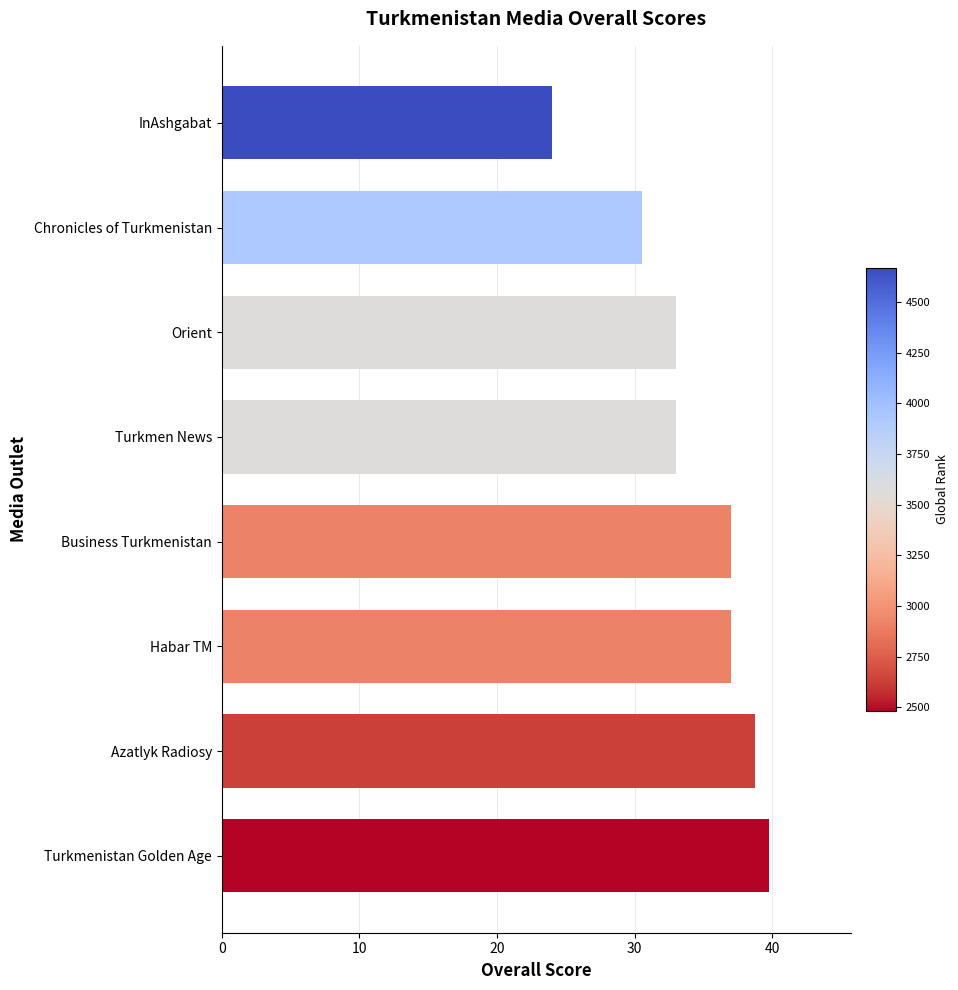

What is the change in value from Orient to Chronicles of Turkmenistan?

-2.5